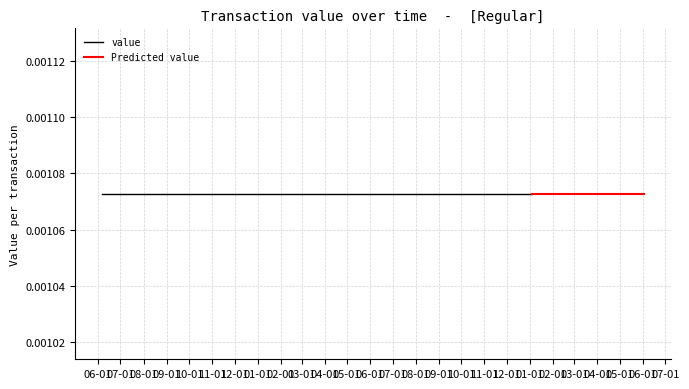

Between 0 and 16, which series saw the biggest shift?

value